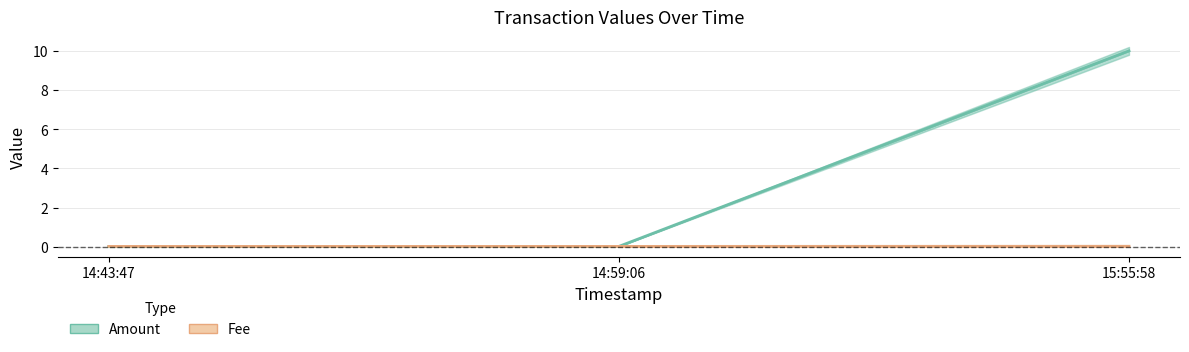

True or false: Fee has a value of 0.0 at 15:55:58.

True